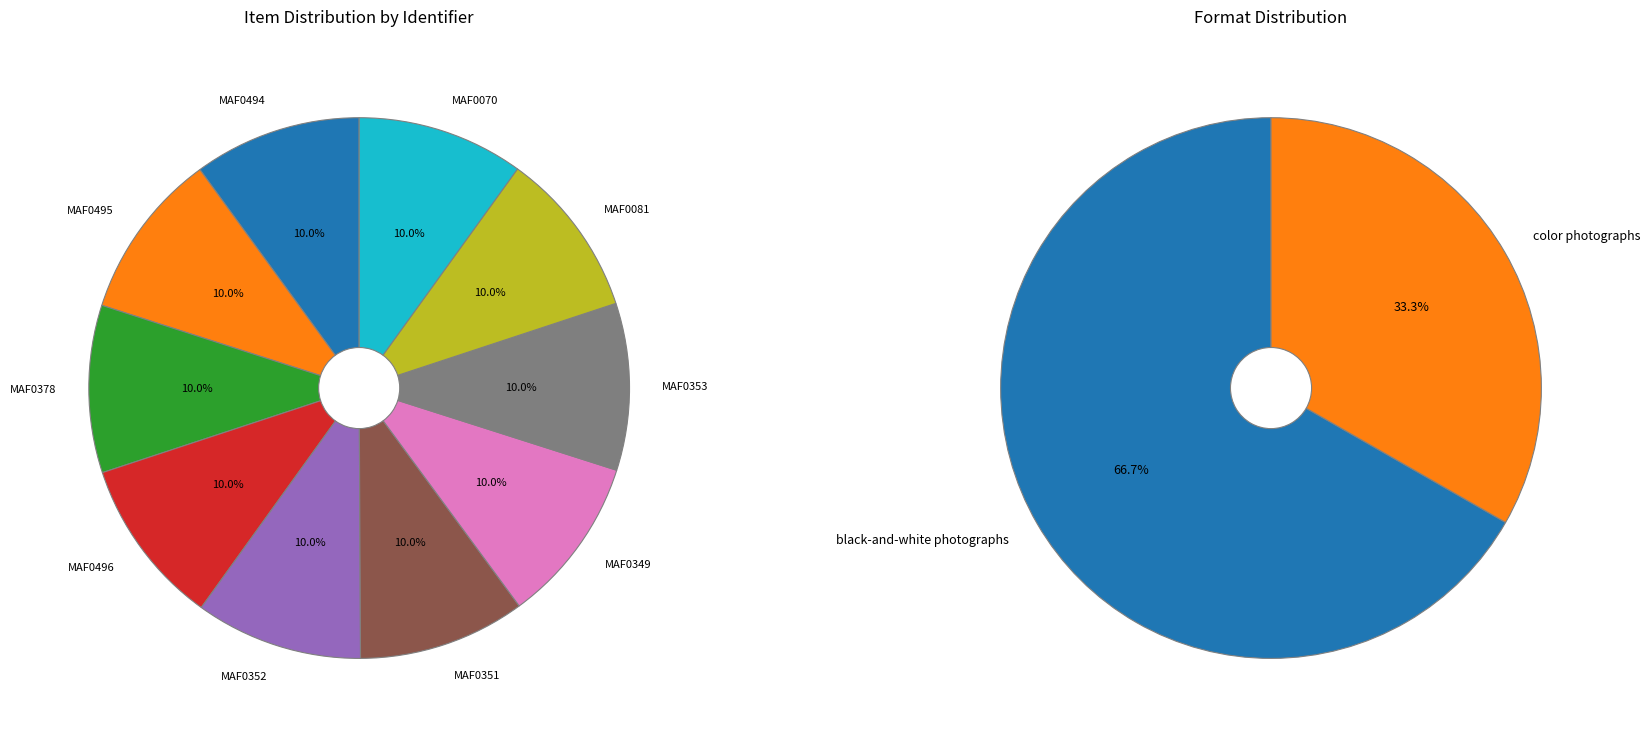

What percentage is NOT represented by MAF0494?

90.0%